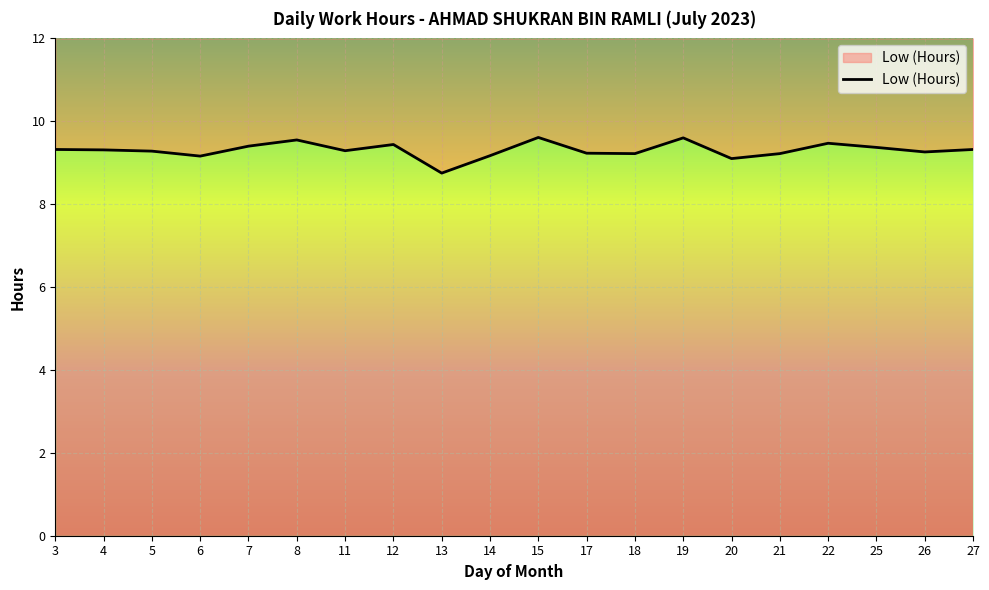

Is it true that the value at 7 is 9.4?

True